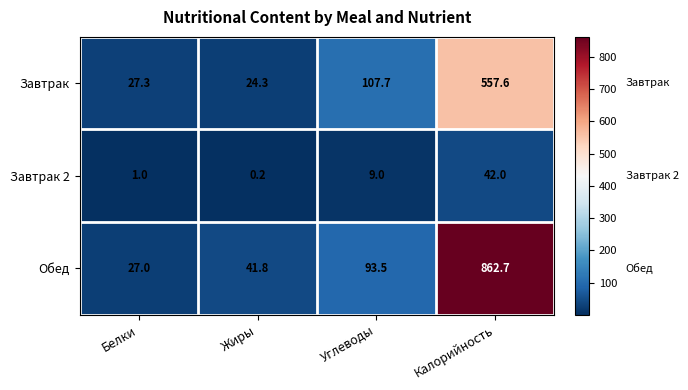

Reading left to right, list all the values displayed in this chart.

Завтрак: Белки=27.3	Жиры=24.3	Углеводы=107.7	Калорийность=557.6
Завтрак 2: Белки=1.0	Жиры=0.2	Углеводы=9.0	Калорийность=42.0
Обед: Белки=27.0	Жиры=41.8	Углеводы=93.5	Калорийность=862.7